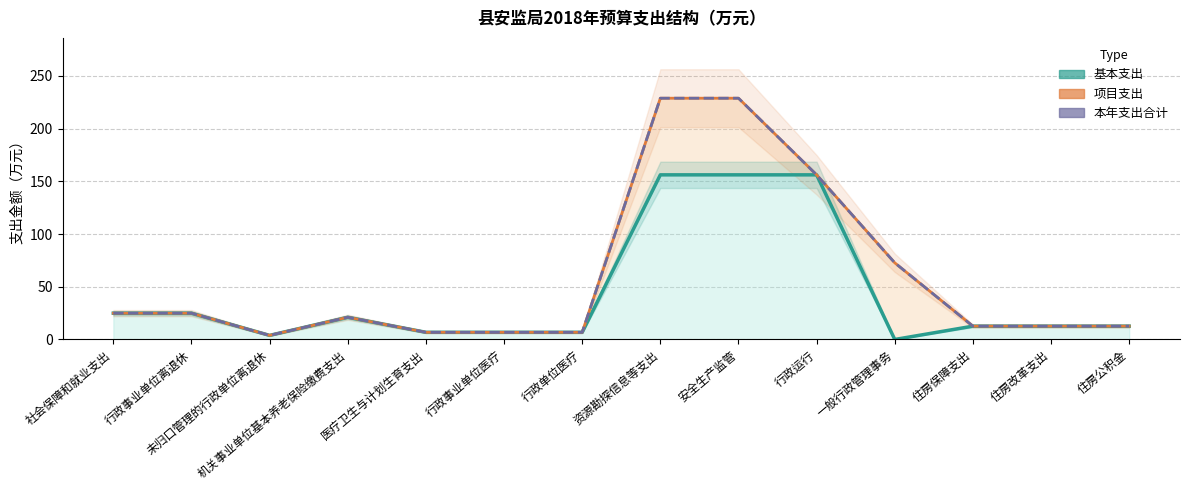

How many lines are shown in the chart?

3